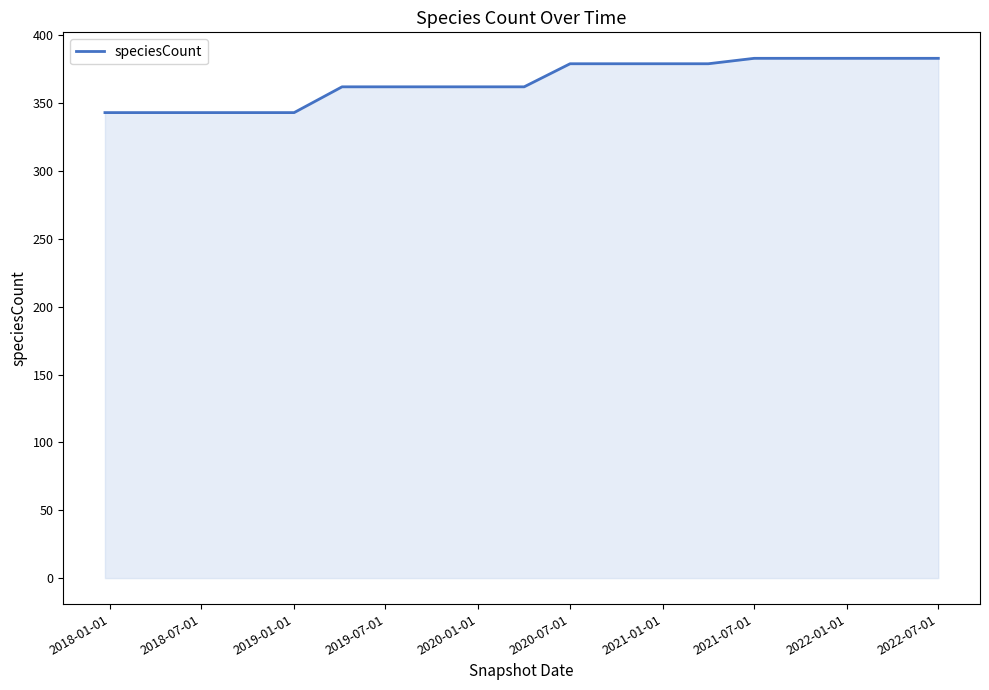

Does the chart have visible grid lines?

No